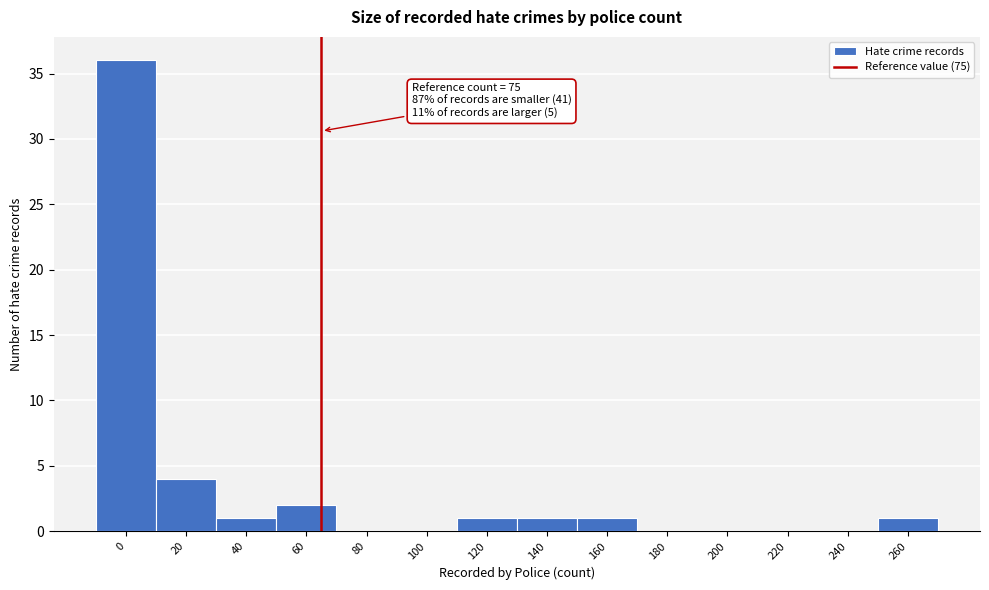

Reading right to left, extract all data points from this chart.

260=1	240=0	220=0	200=0	180=0	160=1	140=1	120=1	100=0	80=0	60=2	40=1	20=4	0=36